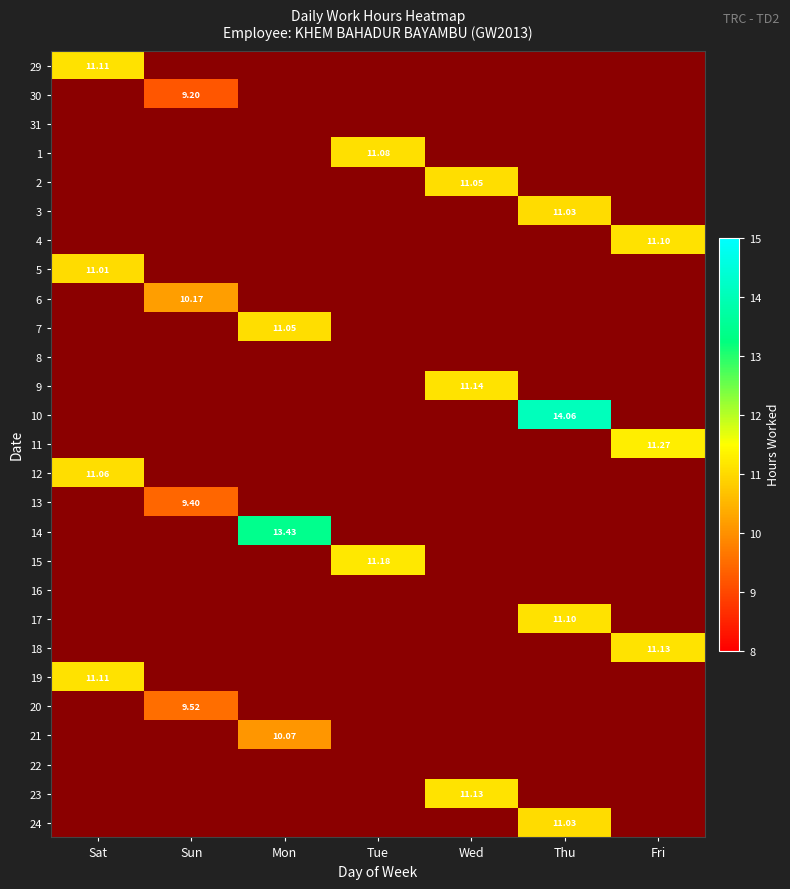

What is the maximum value for 18?

11.1